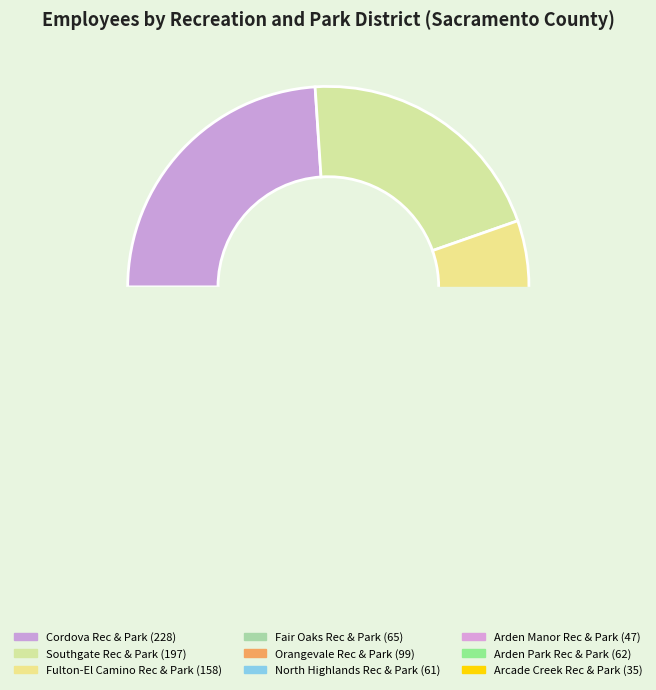

Combined, what portion of the pie is Orangevale Recreation and Park District and Cordova Recreation and Park District?

34.3%